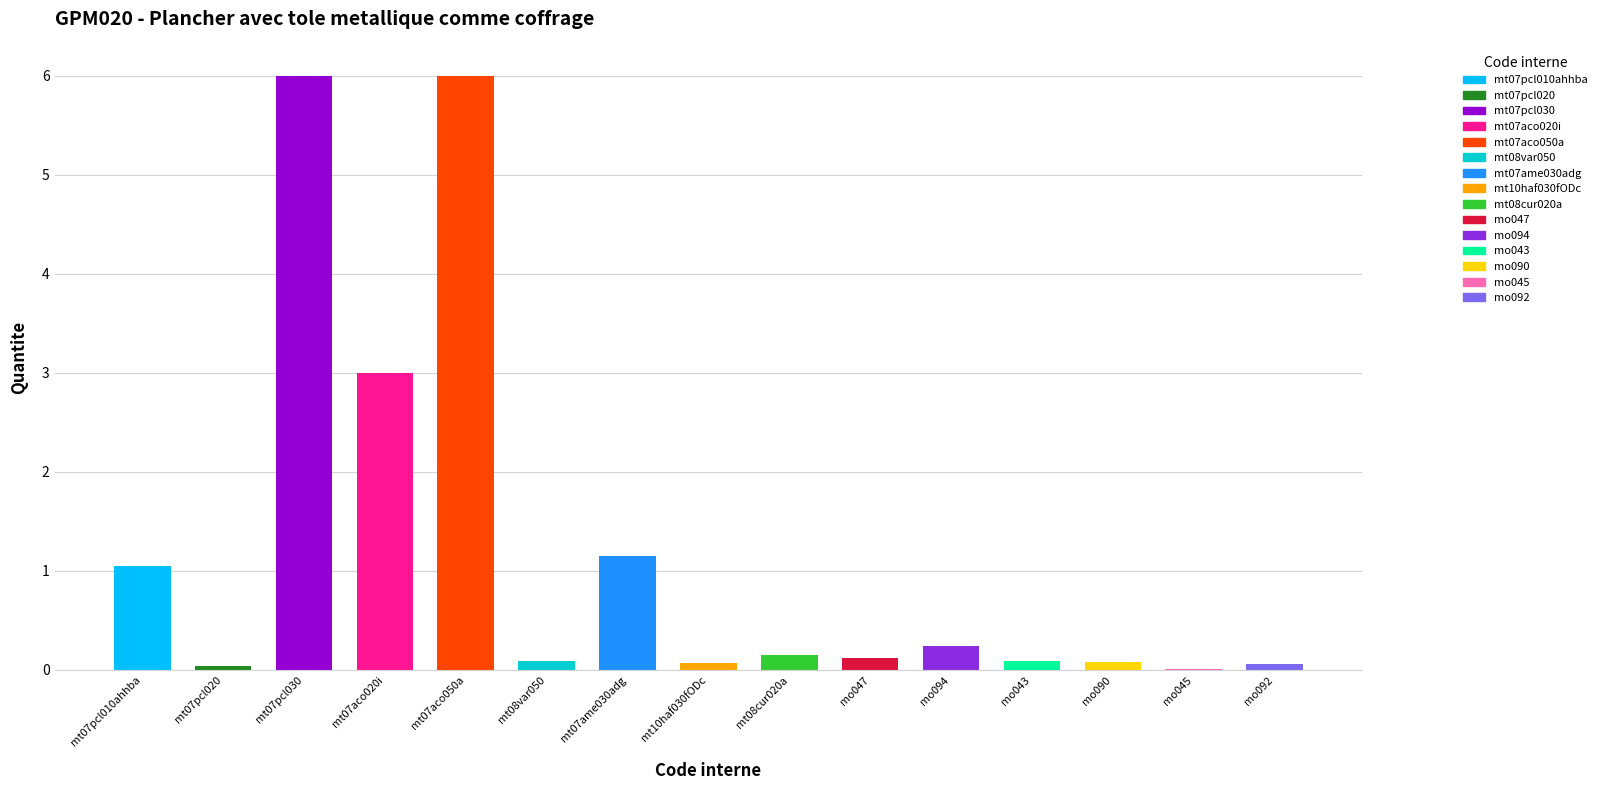

What is the change in value from mt07aco050a to mo043?

-5.9